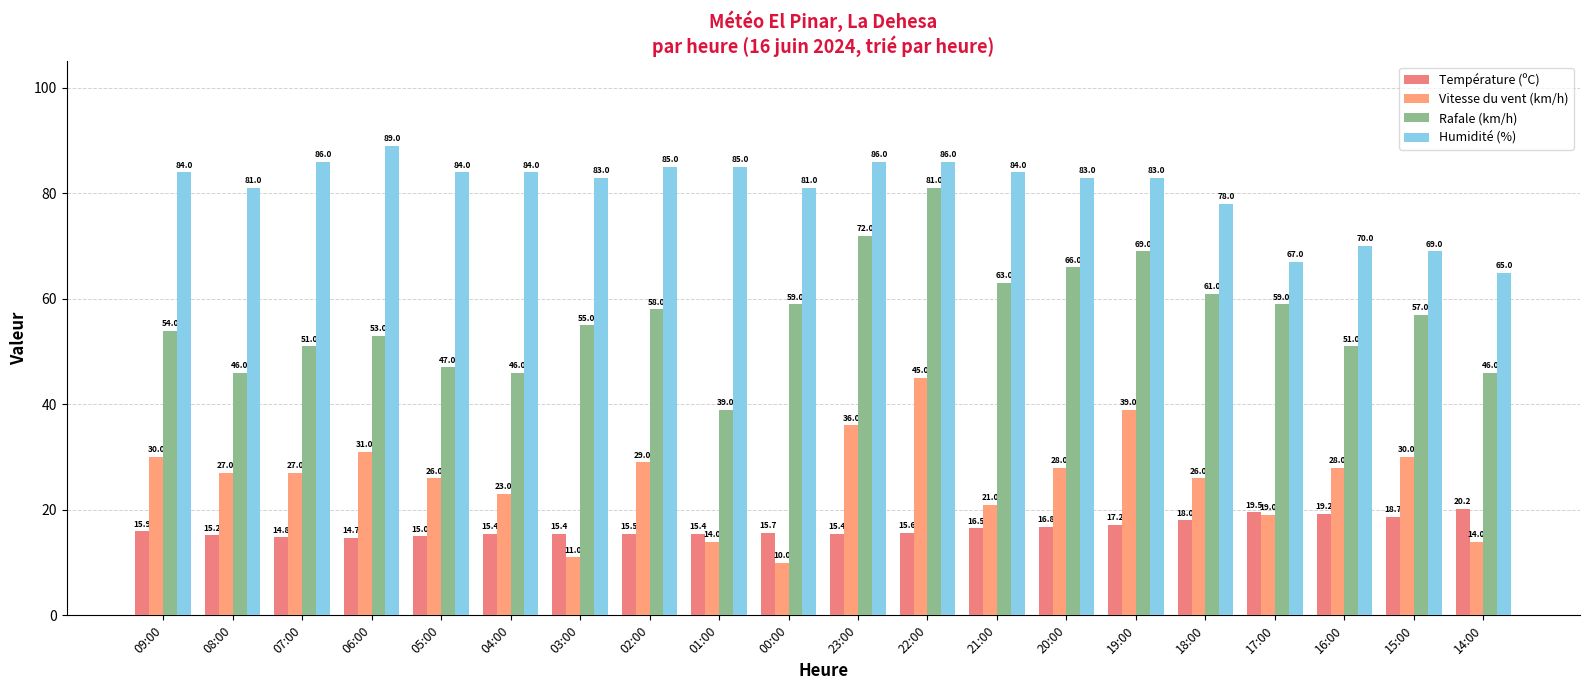

Is it true that Rafale (km/h) equals 46.0 at 04:00?

True